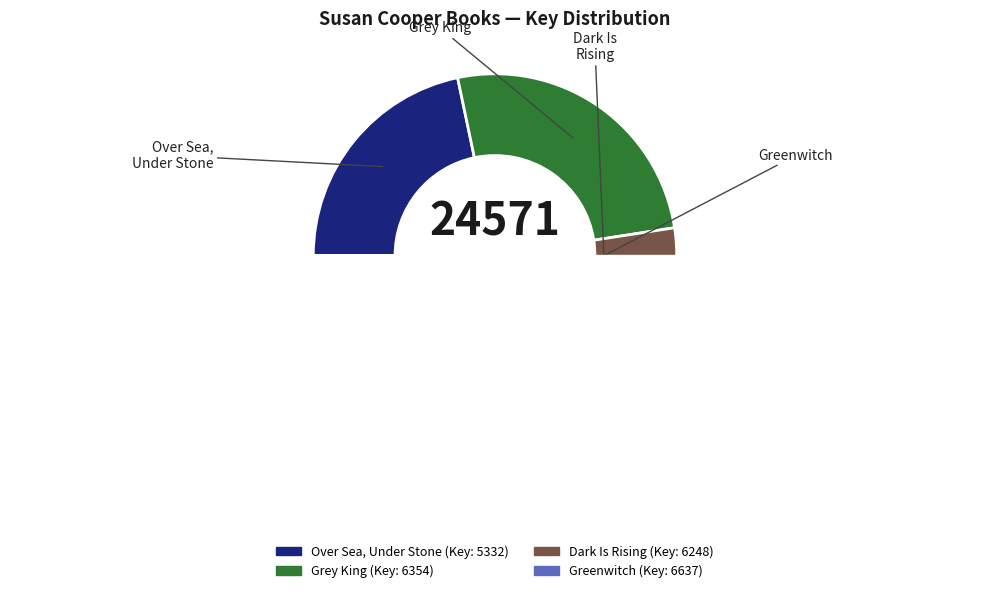

Is there a majority slice in this chart?

No